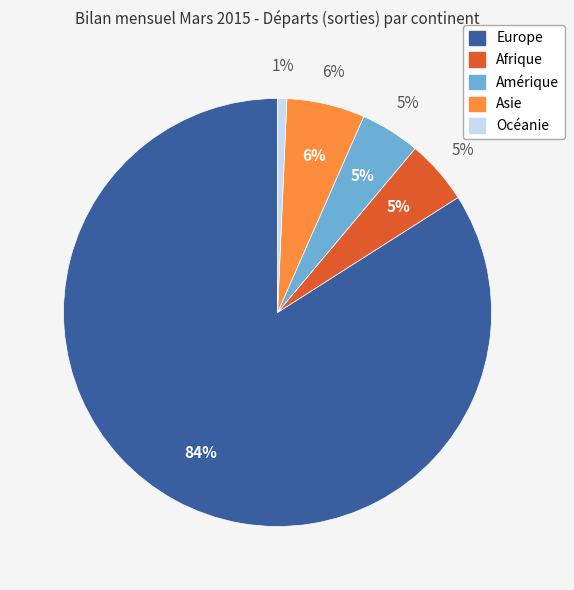

What is the largest slice in the pie chart?

Europe